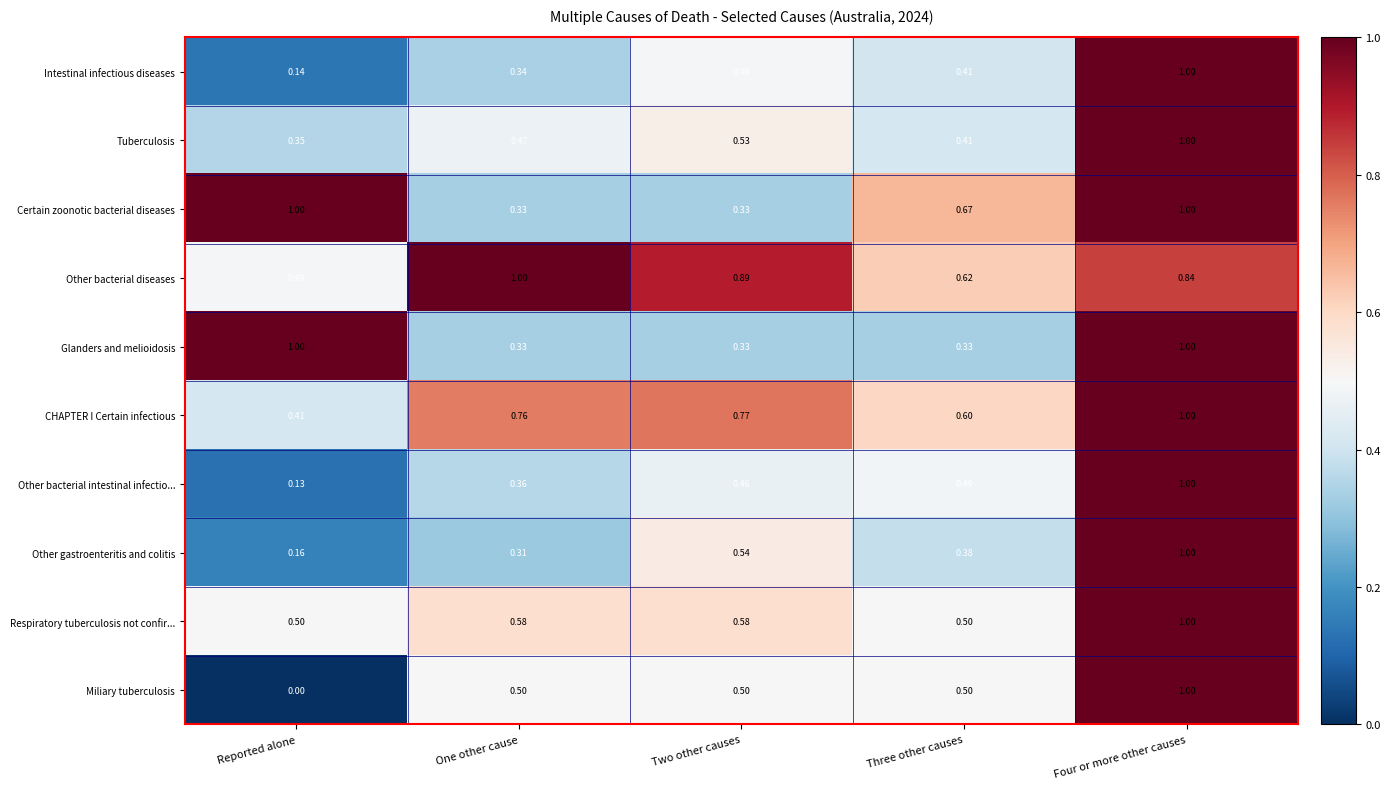

At which label is Tuberculosis closest to 0?

Reported alone